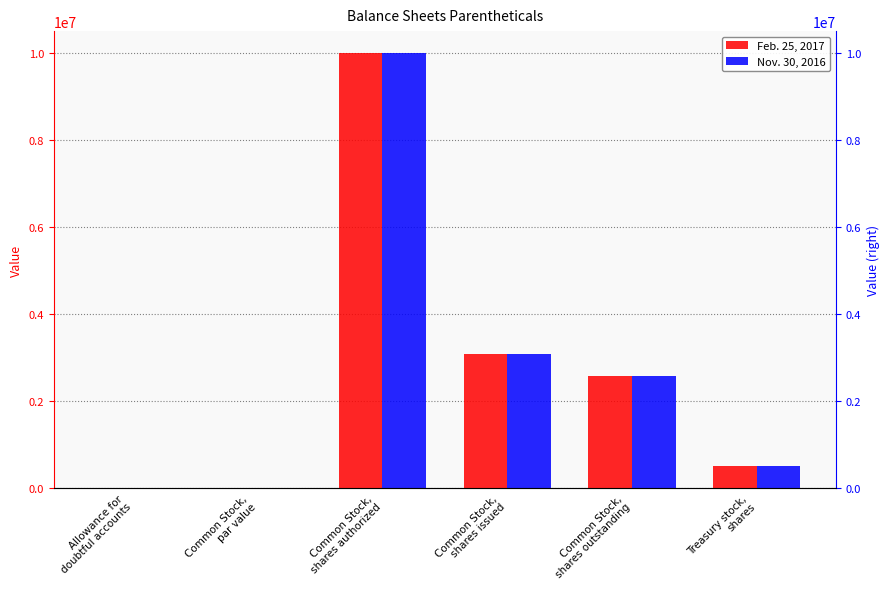

Reading right to left, transcribe all the data shown in this chart.

Feb. 25, 2017: 500000.0	2578315.0	3078315.0	10000000.0	0.1	0.0
Nov. 30, 2016: 500000.0	2578315.0	3078315.0	10000000.0	0.1	0.0